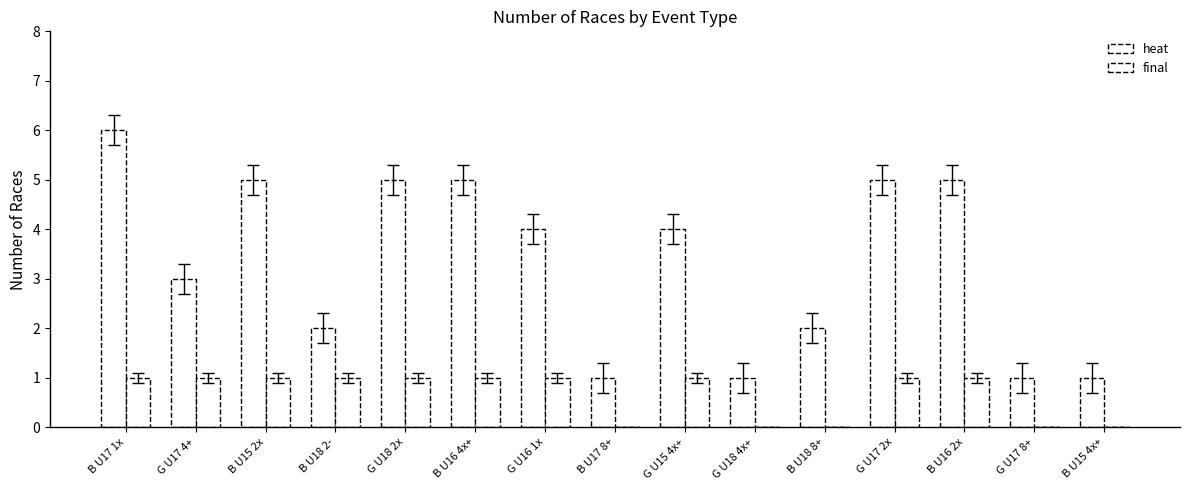

What is the difference between the final values at G U17 8+ and G U17 2x?

1